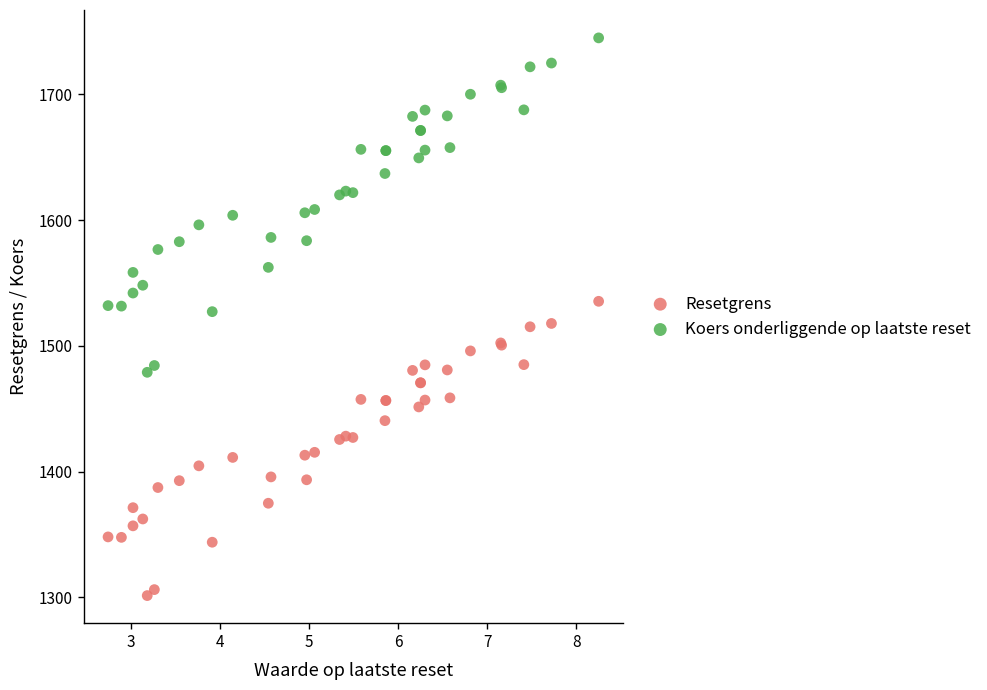

Which series reaches the maximum Y coordinate?

Koers onderliggende op laatste reset